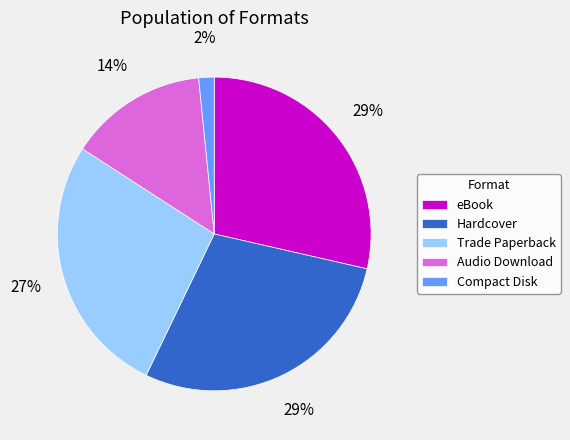

True or false: Hardcover accounts for 29% of the total.

True